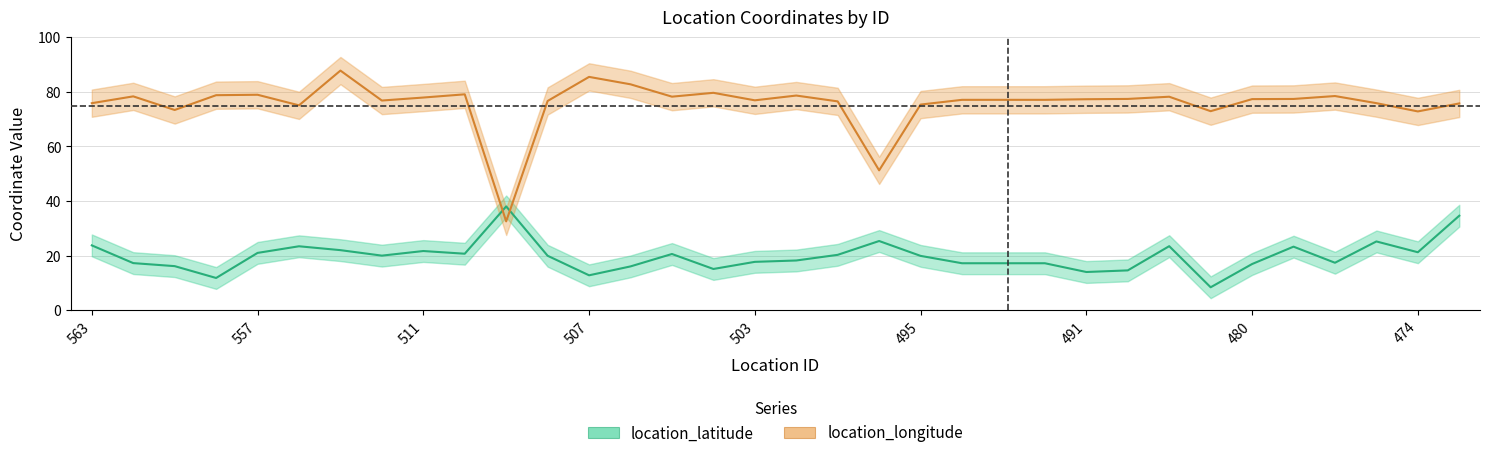

Reading left to right, transcribe all the data shown in this chart.

location_latitude: 23.7	17.2	16.1	11.8	21.0	23.4	22.0	20.0	21.7	20.7	38.0	19.9	12.8	16.0	20.6	15.1	17.7	18.2	20.3	25.3	19.9	17.2	17.2	17.2	14.0	14.6	23.4	8.4	16.9	23.3	17.4	25.2	21.2	34.6
location_longitude: 75.8	78.3	73.4	78.8	78.9	75.1	87.8	76.8	77.9	79.1	32.5	76.7	85.5	82.8	78.2	79.7	76.9	78.7	76.5	51.2	75.3	77.1	77.1	77.1	77.3	77.4	78.2	72.9	77.3	77.4	78.5	75.9	72.8	75.8